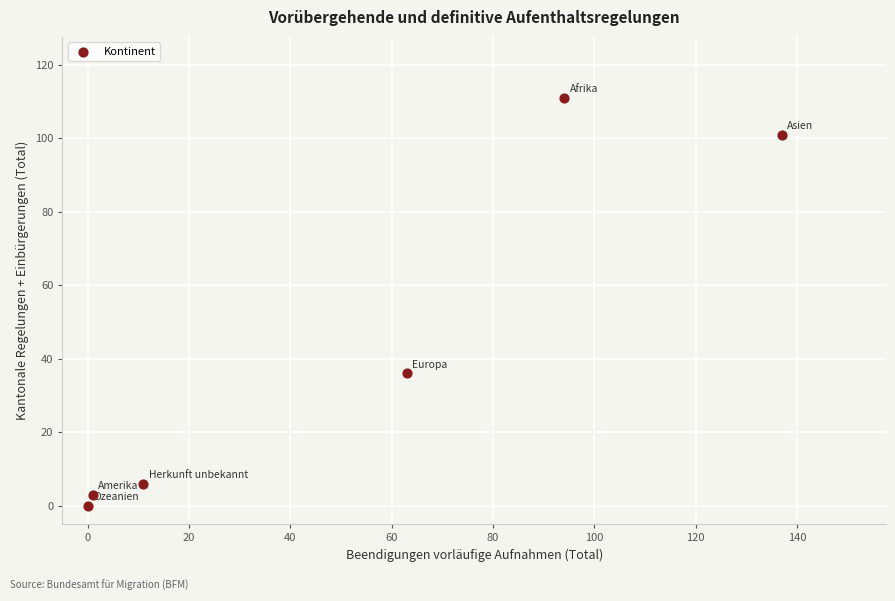

What Y value in the scatter plot is closest to 55?

36